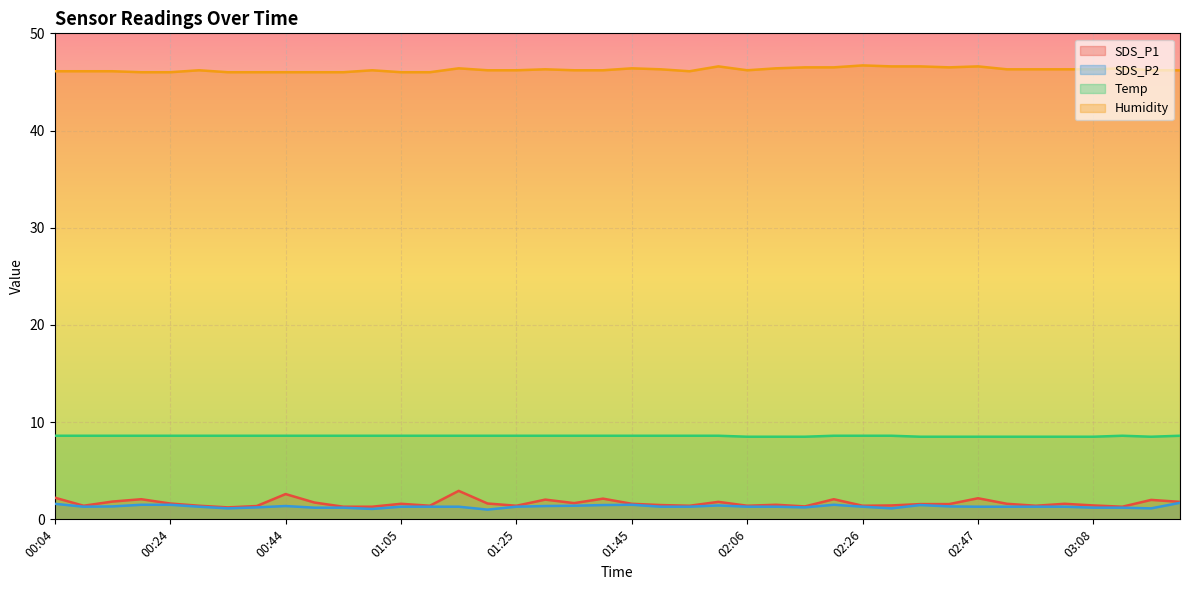

Reading left to right, list all the values displayed in this chart.

SDS_P1: 2.2	1.4	1.8	2.1	1.6	1.4	1.2	1.4	2.6	1.7	1.3	1.3	1.6	1.4	2.9	1.6	1.4	2.0	1.7	2.1	1.6	1.5	1.4	1.8	1.4	1.5	1.3	2.1	1.4	1.4	1.6	1.6	2.2	1.6	1.4	1.6	1.4	1.3	2.0	1.8
SDS_P2: 1.6	1.3	1.3	1.5	1.5	1.3	1.1	1.2	1.4	1.2	1.2	1.1	1.3	1.3	1.3	1.0	1.3	1.4	1.4	1.5	1.5	1.3	1.3	1.4	1.3	1.3	1.2	1.5	1.3	1.1	1.5	1.3	1.3	1.3	1.3	1.3	1.2	1.2	1.1	1.7
Temp: 8.6	8.6	8.6	8.6	8.6	8.6	8.6	8.6	8.6	8.6	8.6	8.6	8.6	8.6	8.6	8.6	8.6	8.6	8.6	8.6	8.6	8.6	8.6	8.6	8.5	8.5	8.5	8.6	8.6	8.6	8.5	8.5	8.5	8.5	8.5	8.5	8.5	8.6	8.5	8.6
Humidity: 46.1	46.1	46.1	46.0	46.0	46.2	46.0	46.0	46.0	46.0	46.0	46.2	46.0	46.0	46.4	46.2	46.2	46.3	46.2	46.2	46.4	46.3	46.1	46.6	46.2	46.4	46.5	46.5	46.7	46.6	46.6	46.5	46.6	46.3	46.3	46.3	46.3	46.4	46.2	46.2